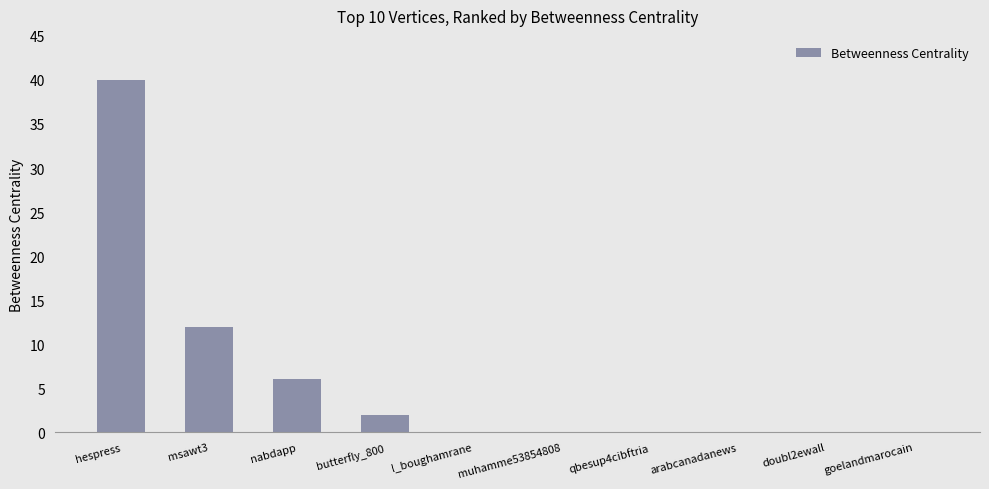

What is the sum of all values?

60